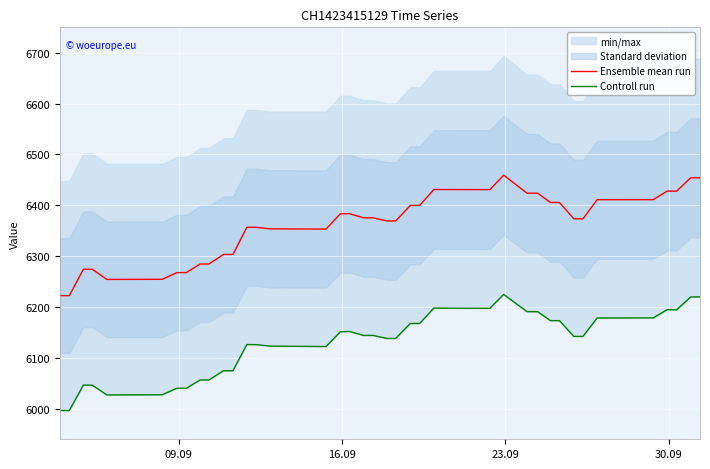

What is the maximum value for Ensemble mean run?

6459.3